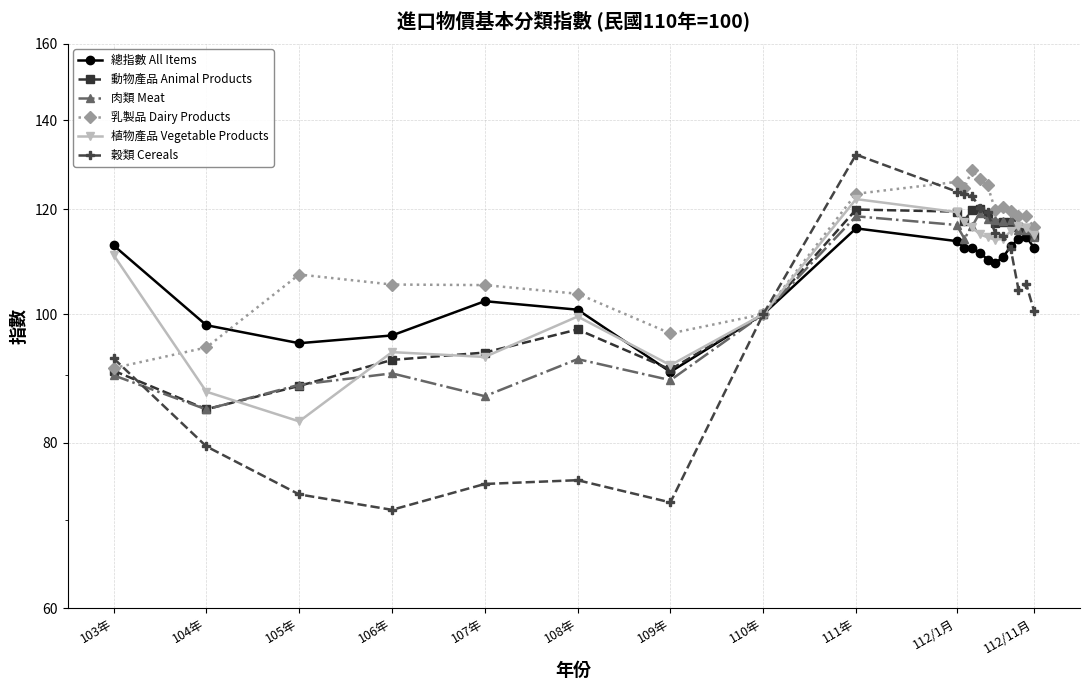

Where is the first local minimum for 動物產品 Animal Products?

104年